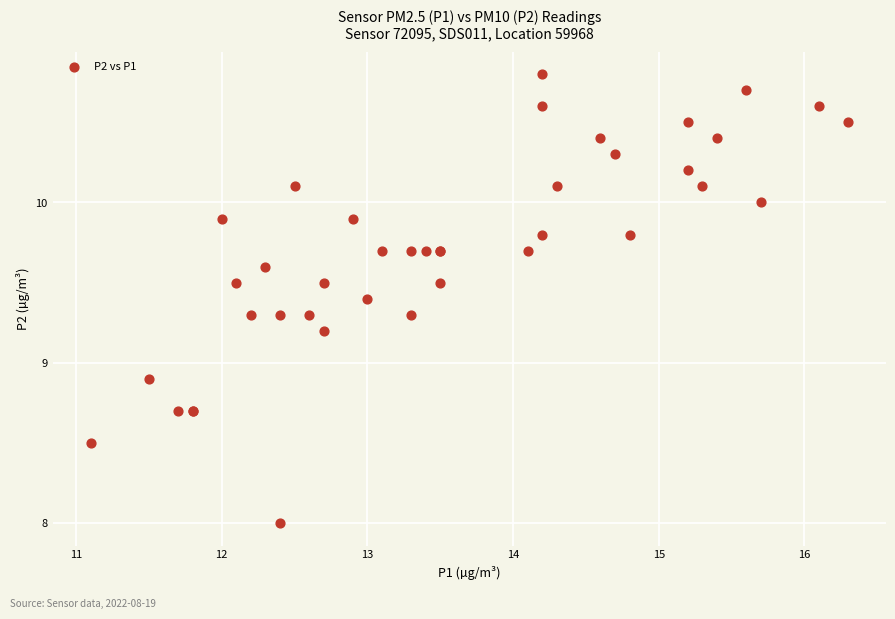

What Y value in the scatter plot is closest to 9?

8.9